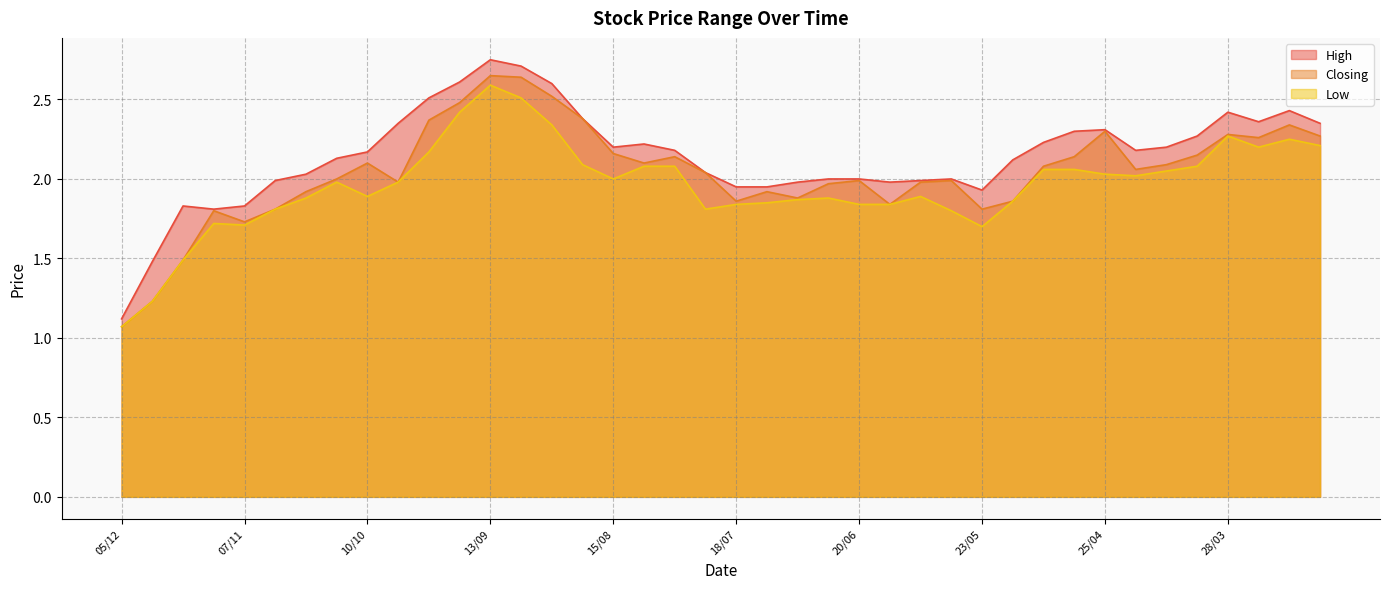

At which category does Low reach its first local peak?

14/11